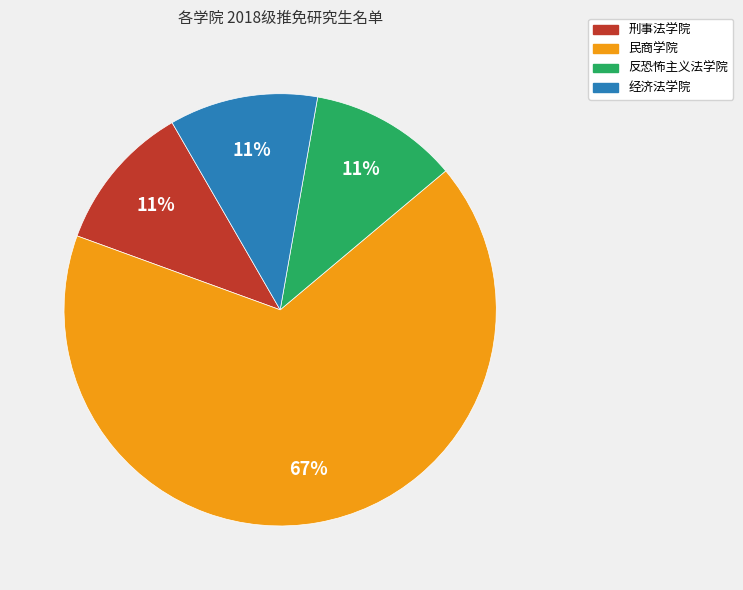

What percentage is the 刑事法学院 slice, to the nearest percent?

11%